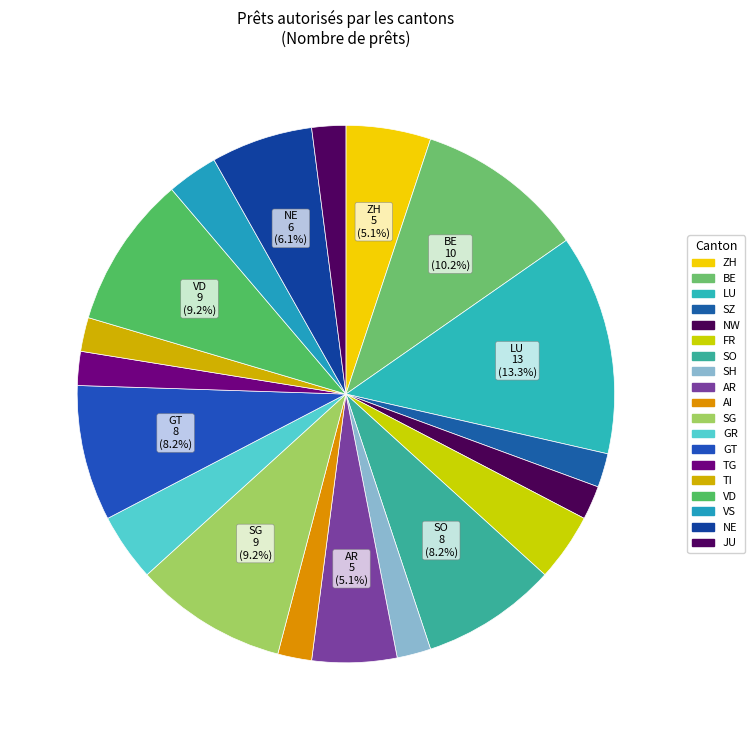

Which slice is the smallest?

SZ